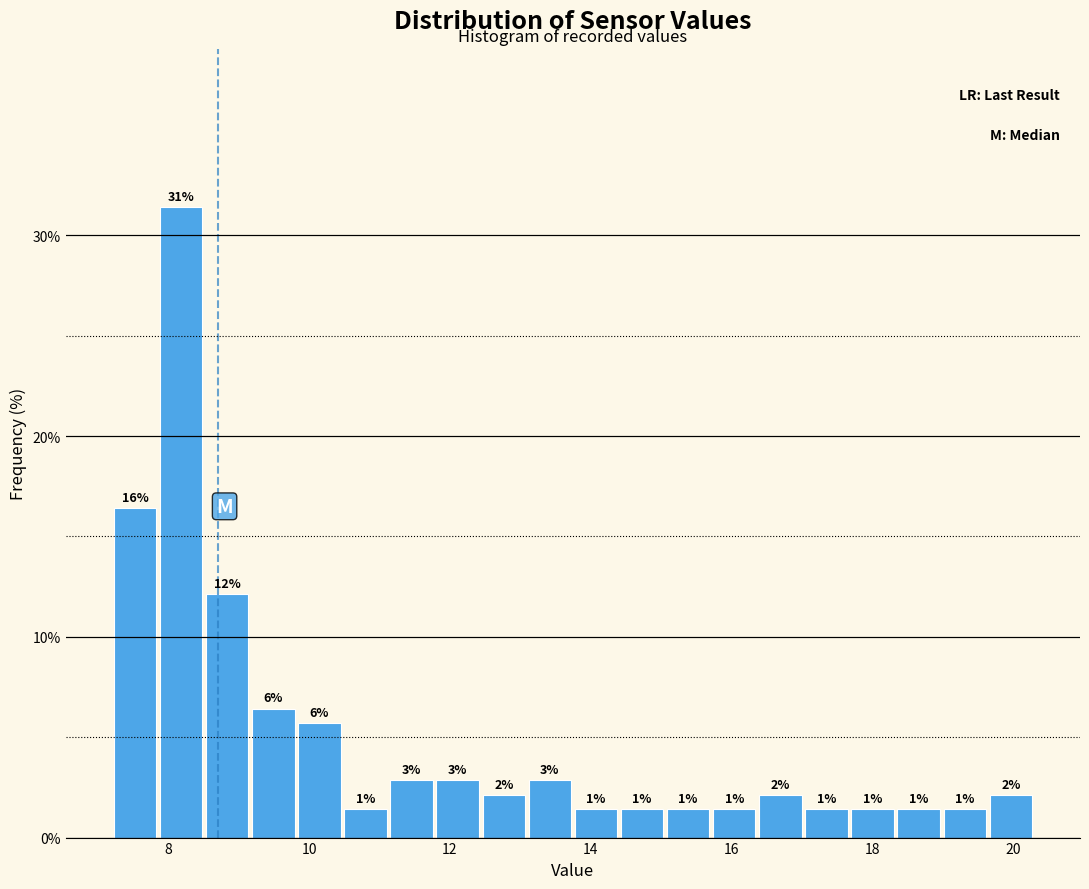

Read against the x-axis, roughly where is the centre of the tallest bar?

8.2